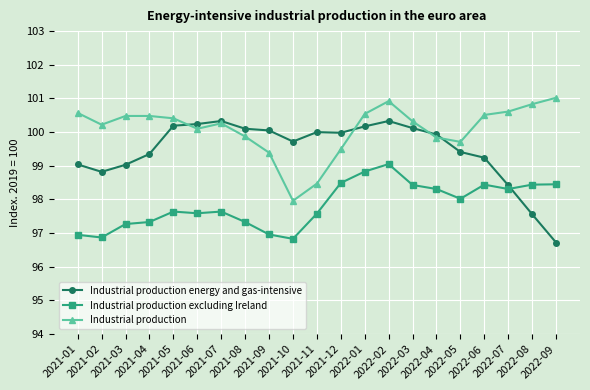

How many times do Industrial production excluding Ireland and Industrial production energy and gas-intensive cross each other?

1